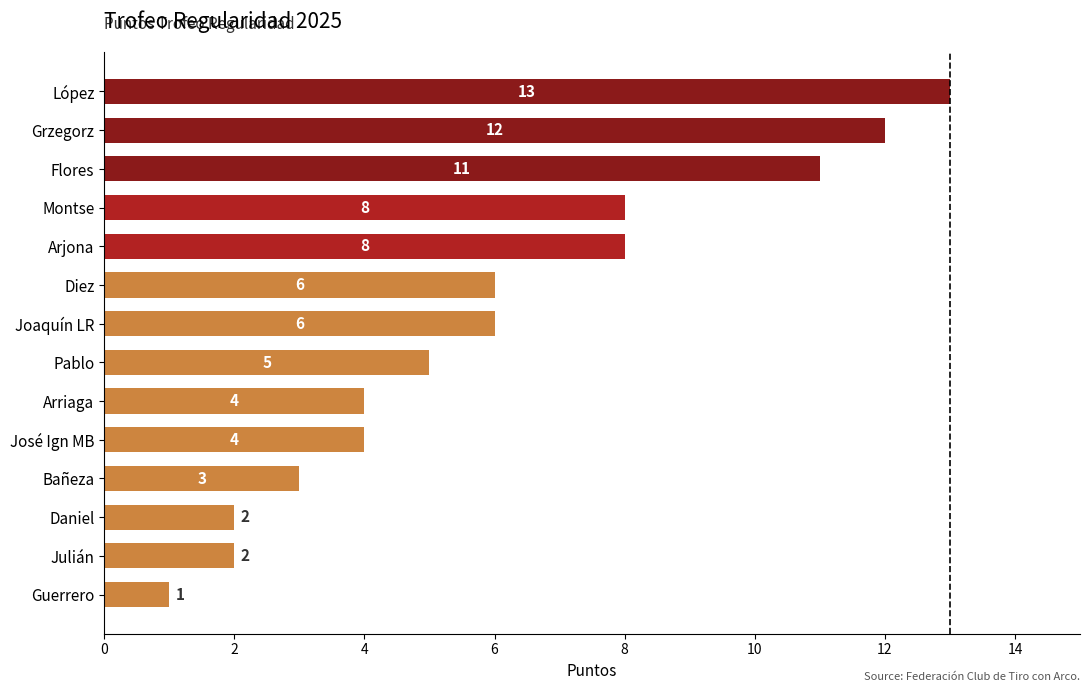

Reading top to bottom, what are all the values shown in this chart?

López=13	Grzegorz=12	Flores=11	Montse=8	Arjona=8	Diez=6	Joaquín LR=6	Pablo=5	Arriaga=4	José Ign MB=4	Bañeza=3	Daniel=2	Julián=2	Guerrero=1